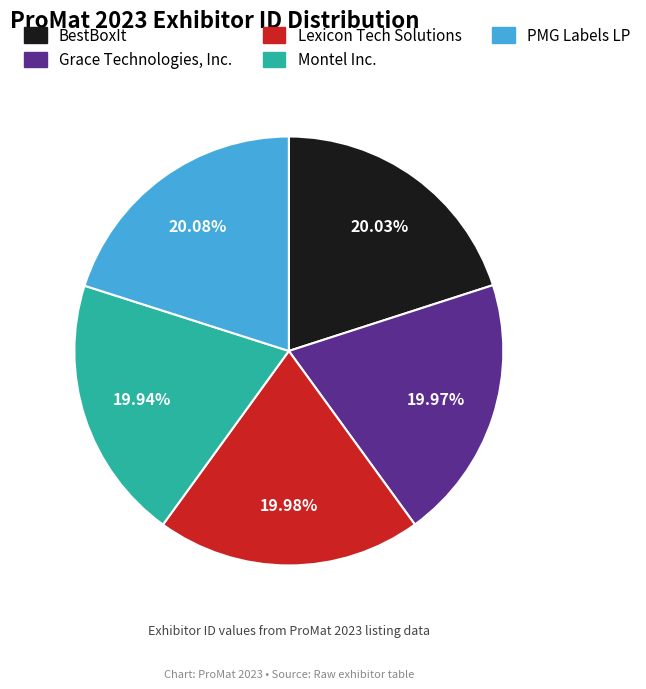

Does PMG Labels LP represent more than half of the total?

No